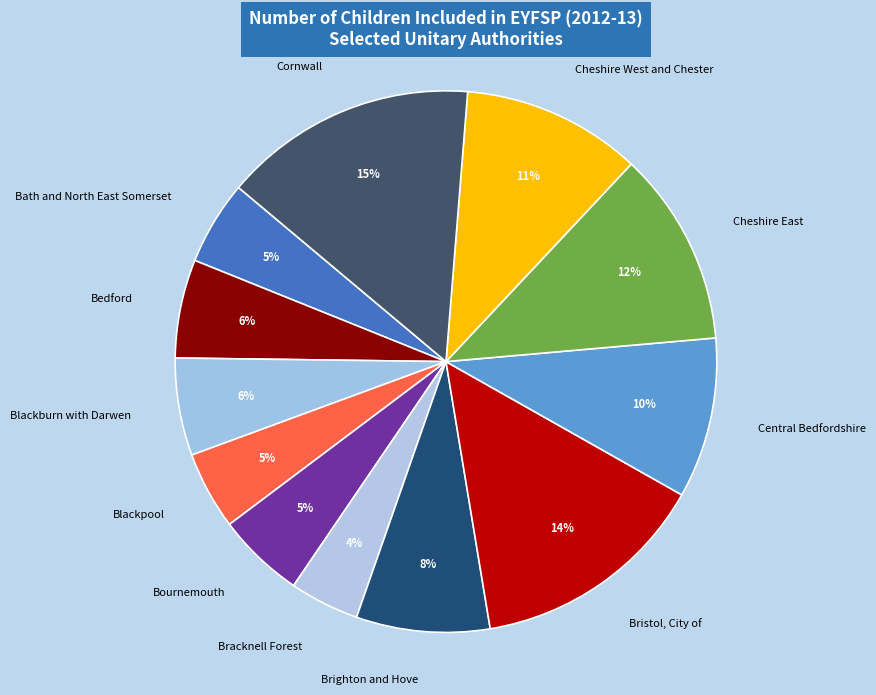

Count the number of slices in the pie.

12